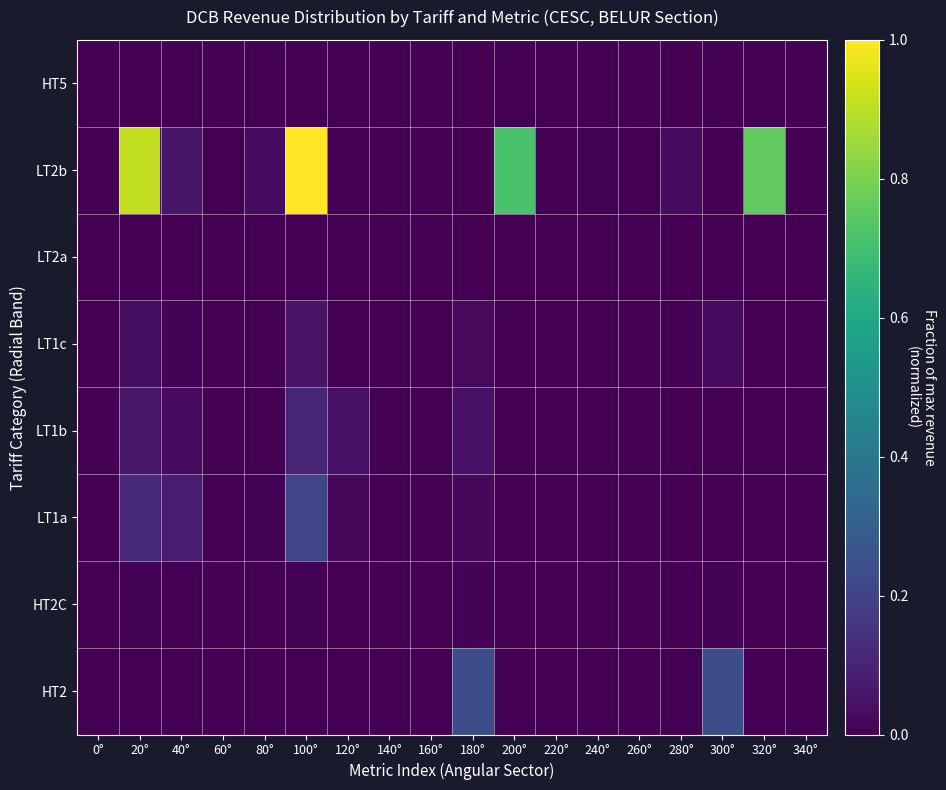

Reading left to right, extract all data points from this chart.

HT2: 0°=0.0	20°=0.0	40°=0.0	60°=0.0	80°=0.0	100°=0.0	120°=0.0	140°=0.0	160°=0.0	180°=0.2	200°=0.0	220°=0.0	240°=0.0	260°=0.0	280°=0.0	300°=0.2	320°=0.0	340°=0.0
HT2C: 0°=0.0	20°=0.0	40°=0.0	60°=0.0	80°=0.0	100°=0.0	120°=0.0	140°=0.0	160°=0.0	180°=0.0	200°=0.0	220°=0.0	240°=0.0	260°=0.0	280°=0.0	300°=0.0	320°=0.0	340°=0.0
LT1a: 0°=0.0	20°=0.1	40°=0.1	60°=0.0	80°=0.0	100°=0.2	120°=0.0	140°=0.0	160°=0.0	180°=0.0	200°=0.0	220°=0.0	240°=0.0	260°=0.0	280°=0.0	300°=0.0	320°=0.0	340°=0.0
LT1b: 0°=0.0	20°=0.1	40°=0.0	60°=0.0	80°=0.0	100°=0.1	120°=0.0	140°=0.0	160°=0.0	180°=0.1	200°=0.0	220°=0.0	240°=0.0	260°=0.0	280°=0.0	300°=0.0	320°=0.0	340°=0.0
LT1c: 0°=0.0	20°=0.0	40°=0.0	60°=0.0	80°=0.0	100°=0.1	120°=0.0	140°=0.0	160°=0.0	180°=0.0	200°=0.0	220°=0.0	240°=0.0	260°=0.0	280°=0.0	300°=0.0	320°=0.0	340°=0.0
LT2a: 0°=0.0	20°=0.0	40°=0.0	60°=0.0	80°=0.0	100°=0.0	120°=0.0	140°=0.0	160°=0.0	180°=0.0	200°=0.0	220°=0.0	240°=0.0	260°=0.0	280°=0.0	300°=0.0	320°=0.0	340°=0.0
LT2b: 0°=0.0	20°=0.9	40°=0.1	60°=0.0	80°=0.0	100°=1.0	120°=0.0	140°=0.0	160°=0.0	180°=0.0	200°=0.7	220°=0.0	240°=0.0	260°=0.0	280°=0.0	300°=0.0	320°=0.8	340°=0.0
HT5: 0°=0.0	20°=0.0	40°=0.0	60°=0.0	80°=0.0	100°=0.0	120°=0.0	140°=0.0	160°=0.0	180°=0.0	200°=0.0	220°=0.0	240°=0.0	260°=0.0	280°=0.0	300°=0.0	320°=0.0	340°=0.0